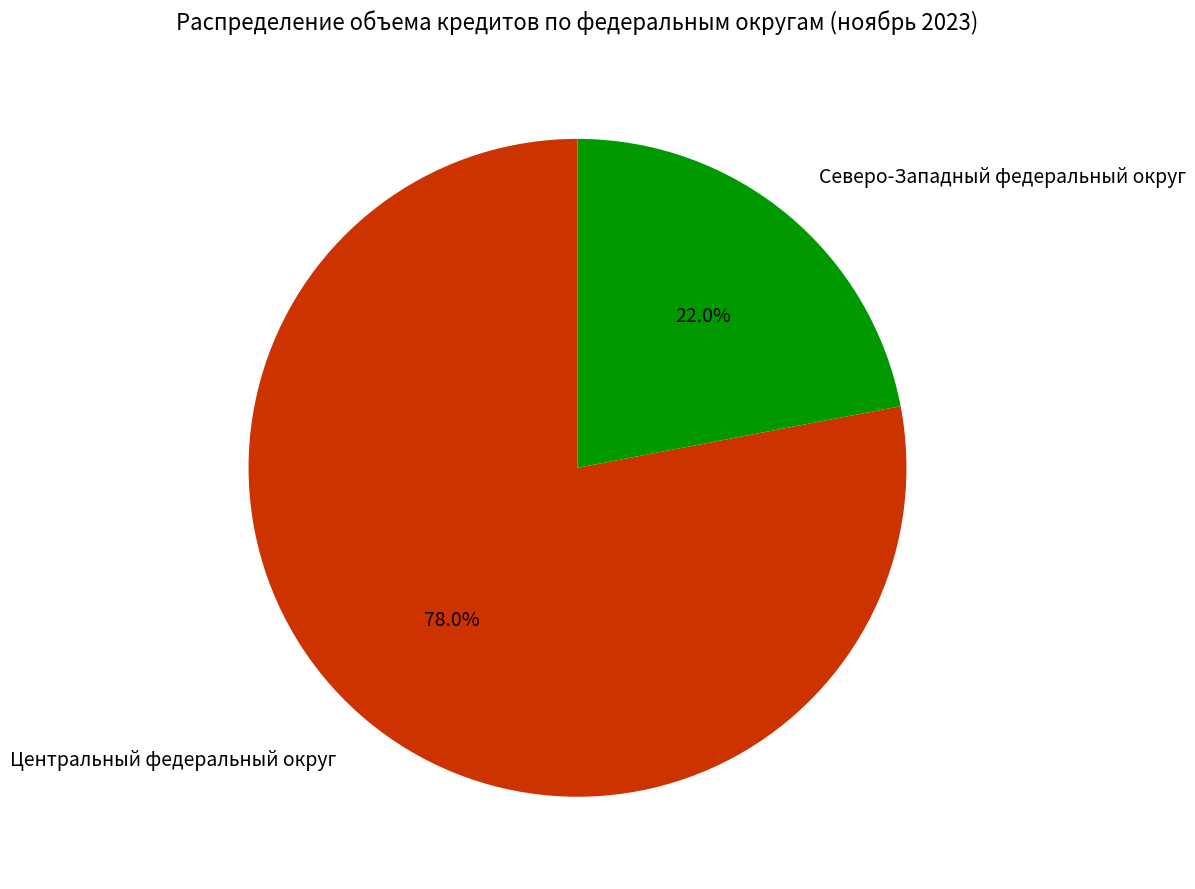

Does any single category account for the majority?

Yes